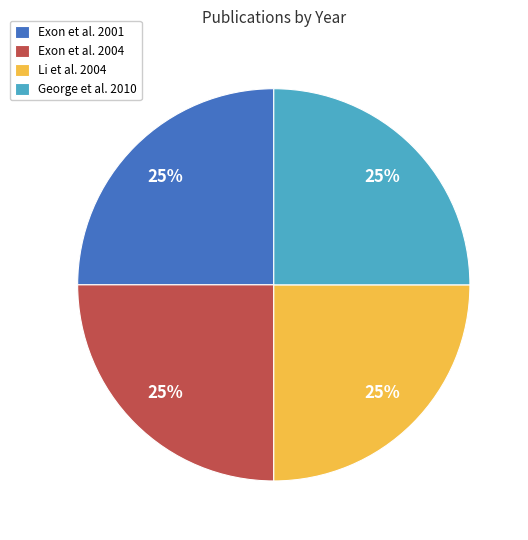

To the nearest percent, what is the average slice percentage?

25%